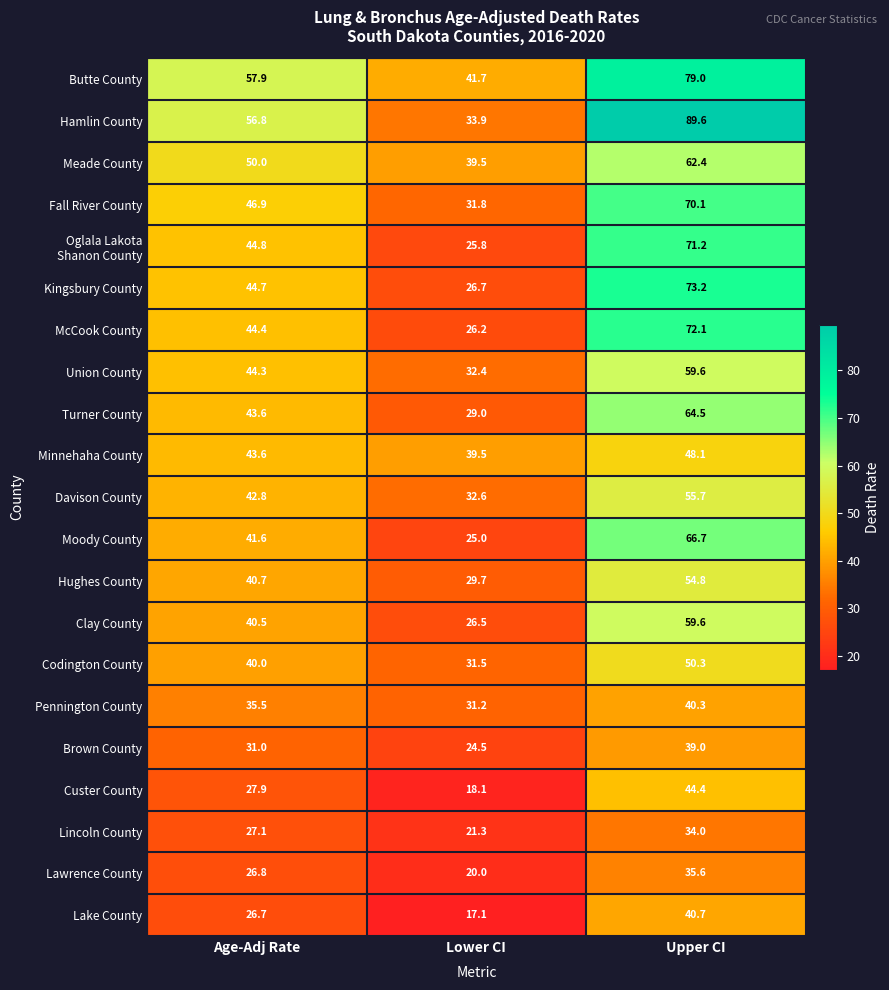

At which label does Turner County reach its minimum?

Lower CI